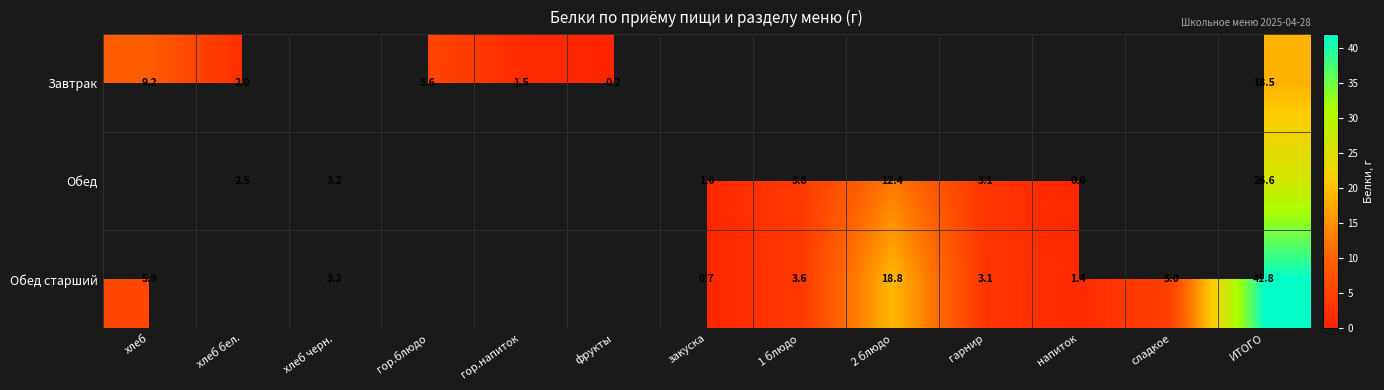

True or false: Обед has a value of 3.2 at хлеб черн..

True